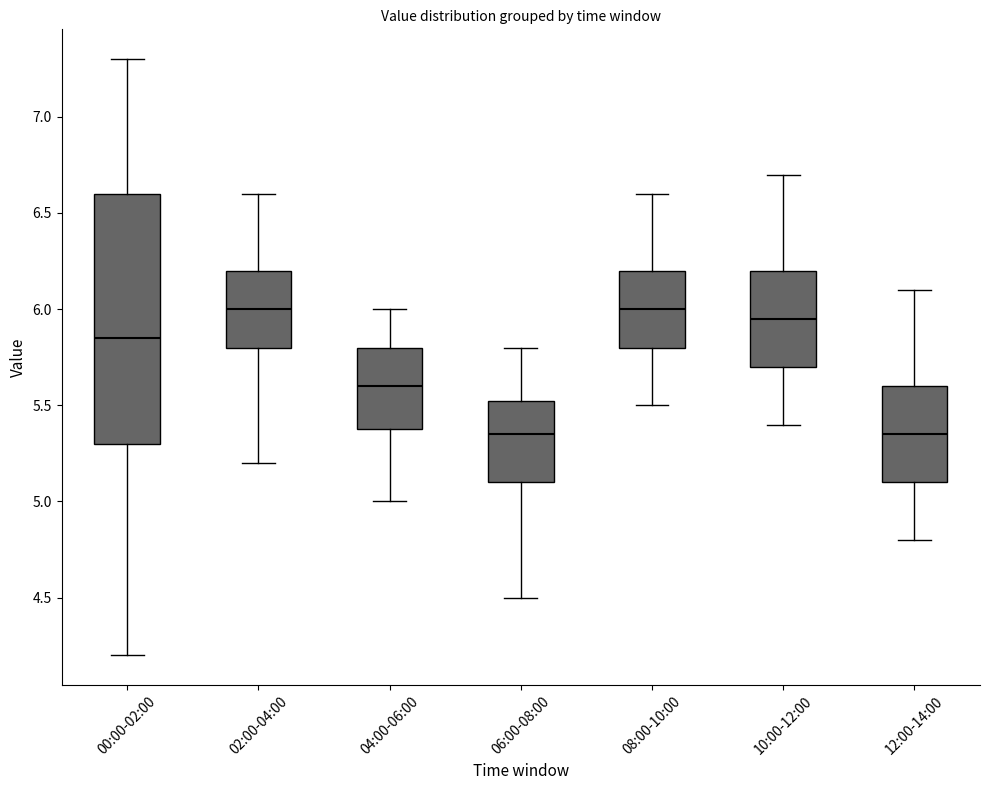

Comparing the boxes themselves (not the whiskers), which one is the tallest?

00:00-02:00